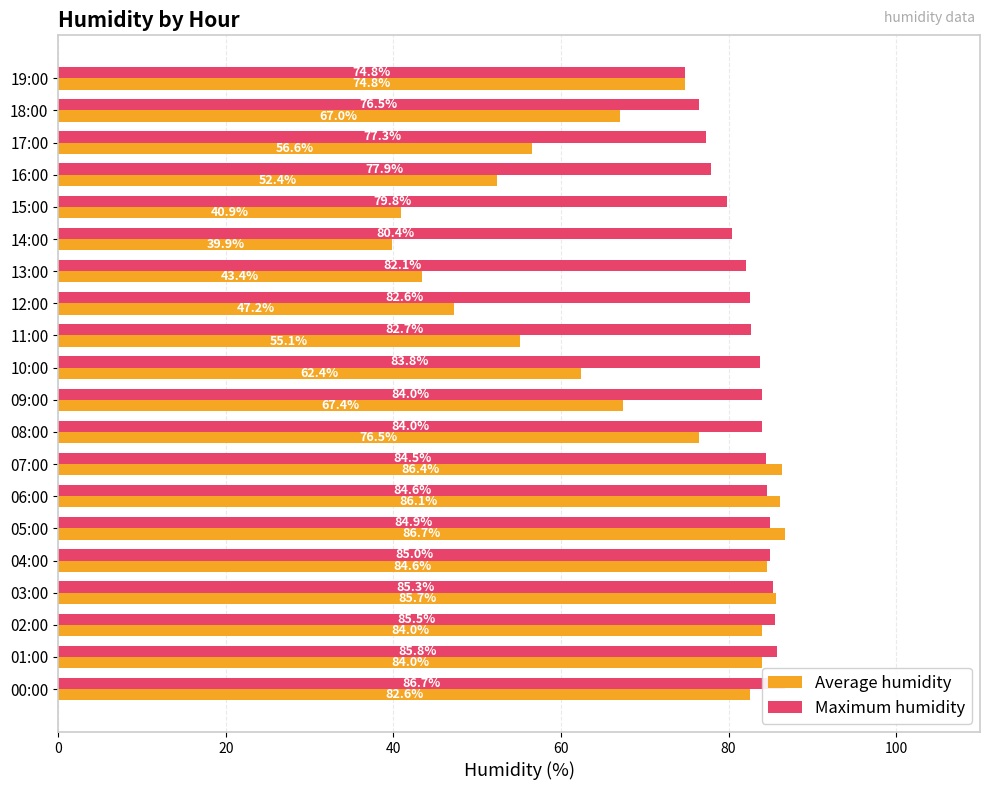

What is the spread (max minus min) of values at 15:00?

38.9